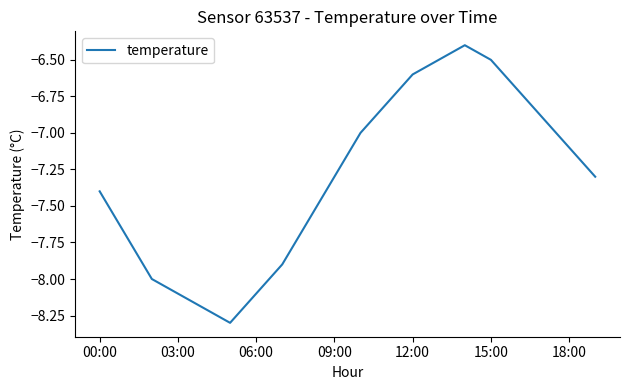

What is the maximum value shown in the chart?

-6.4